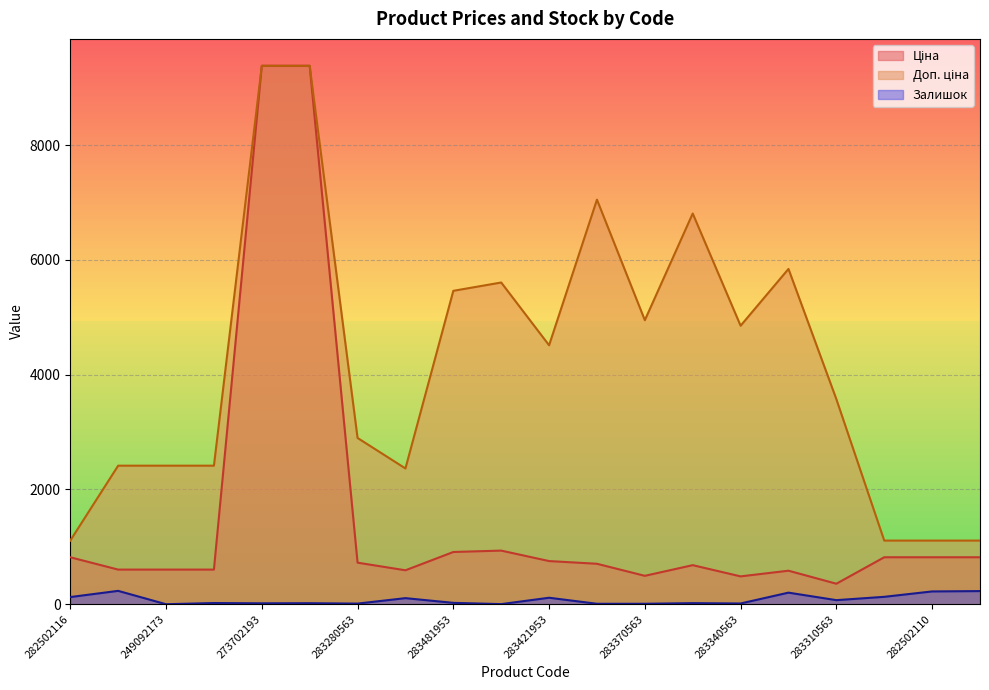

The Ціна series shows 787.8 at 283331953. True or false?

False